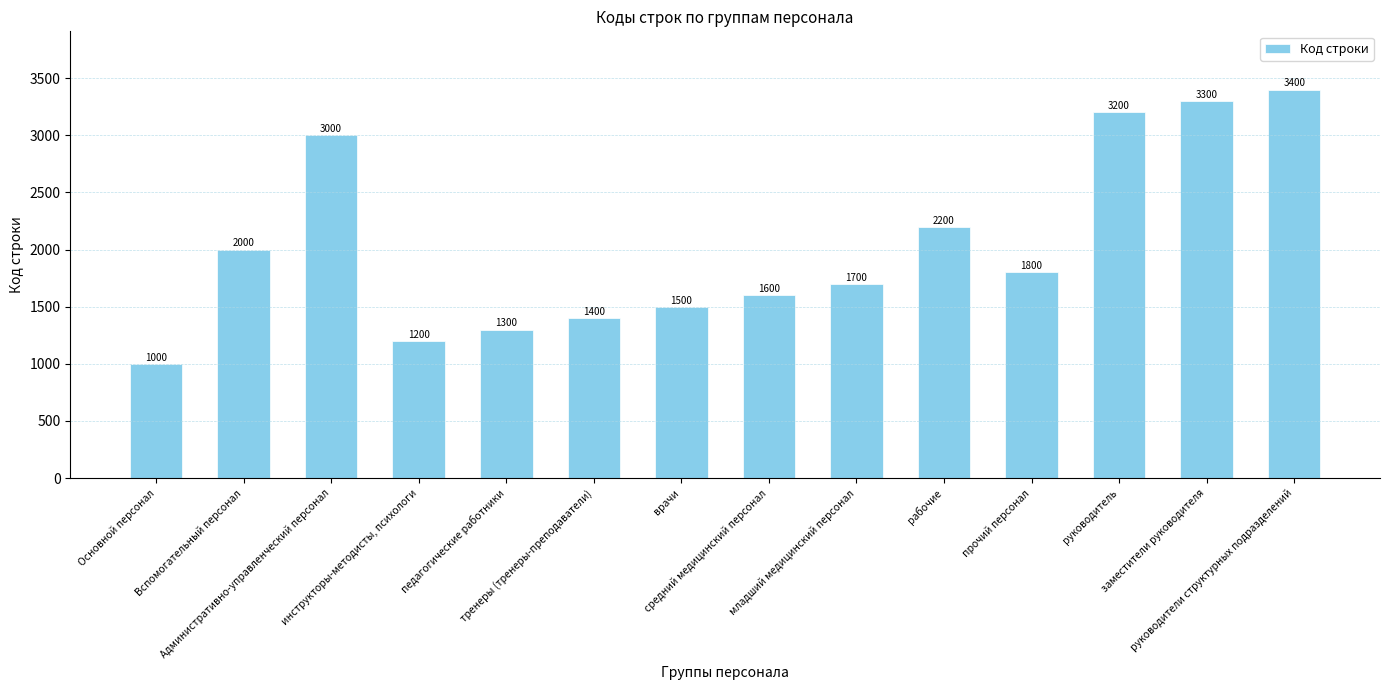

Reading left to right, transcribe all the data shown in this chart.

1000	2000	3000	1200	1300	1400	1500	1600	1700	2200	1800	3200	3300	3400